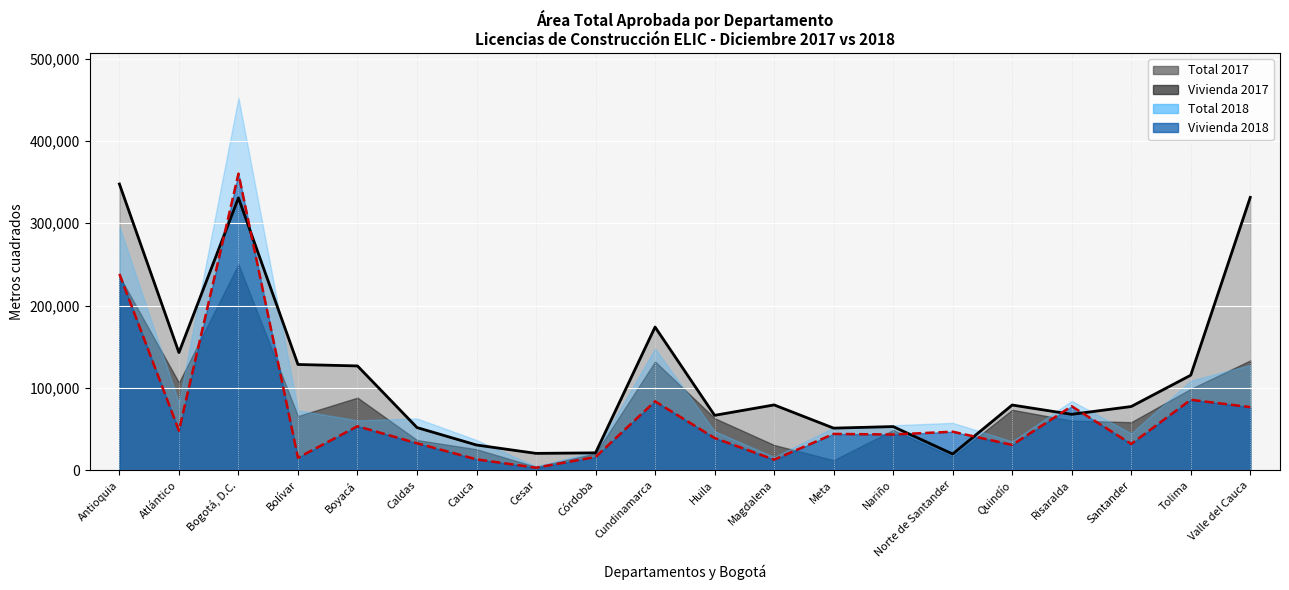

At which label does Total 2017 first exceed 79082?

Antioquia